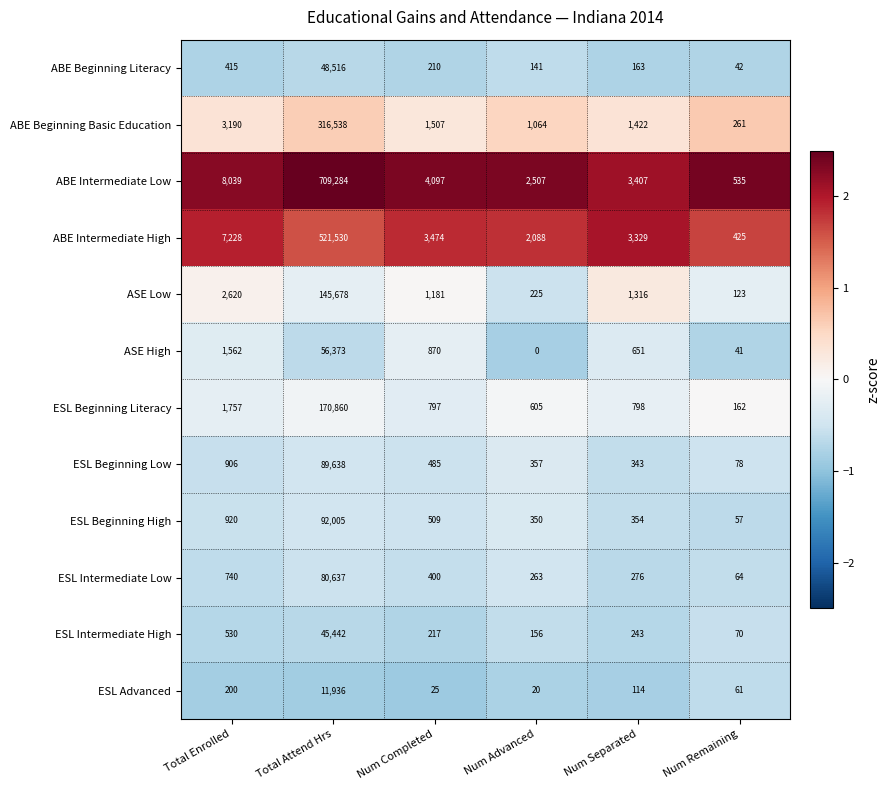

Which series has the widest spread of values?

ABE Intermediate Low